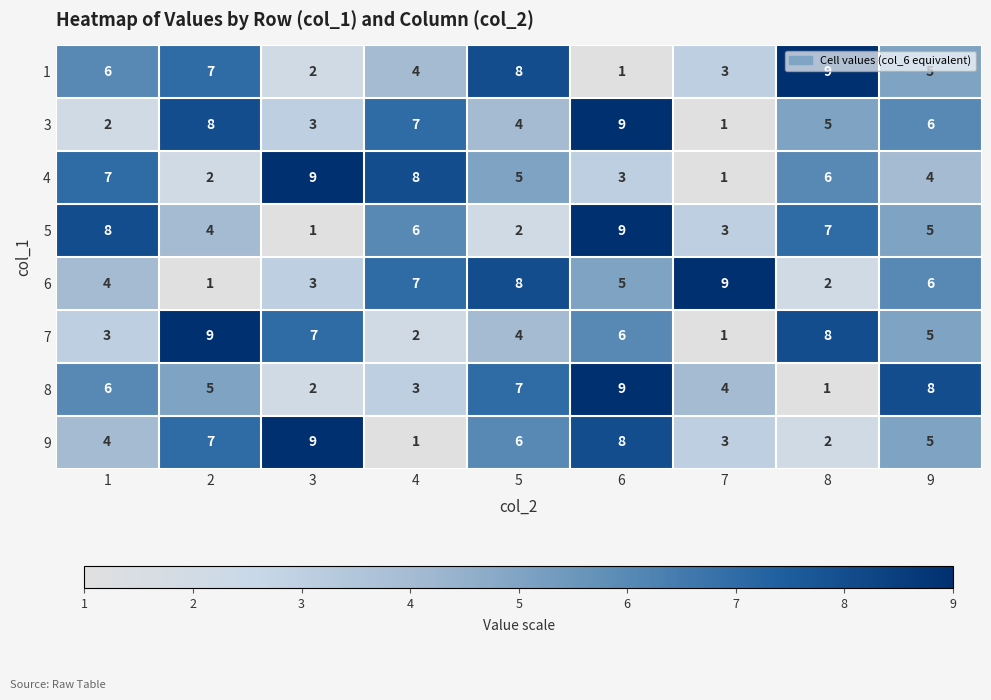

What is the maximum value for 9?

9